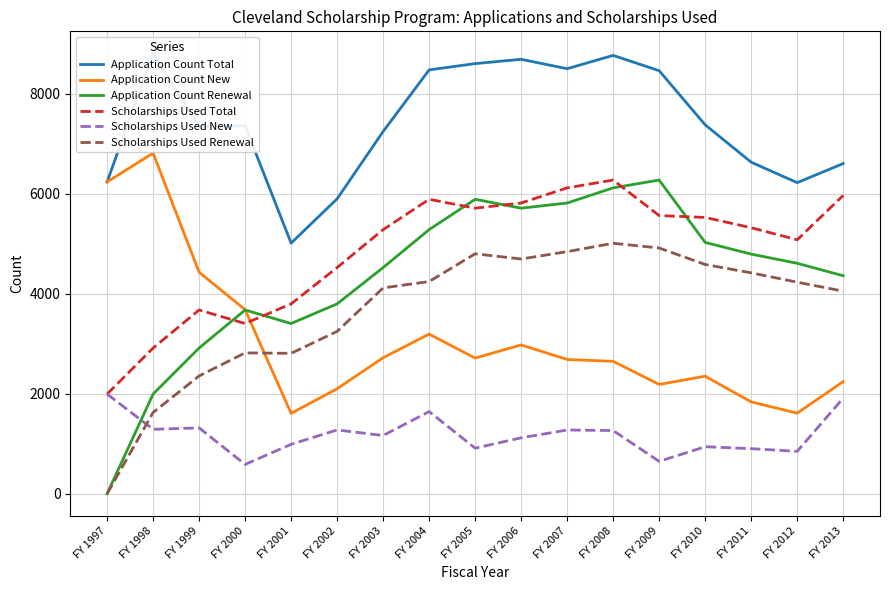

At which category is the sum across all series the highest?

FY 2008